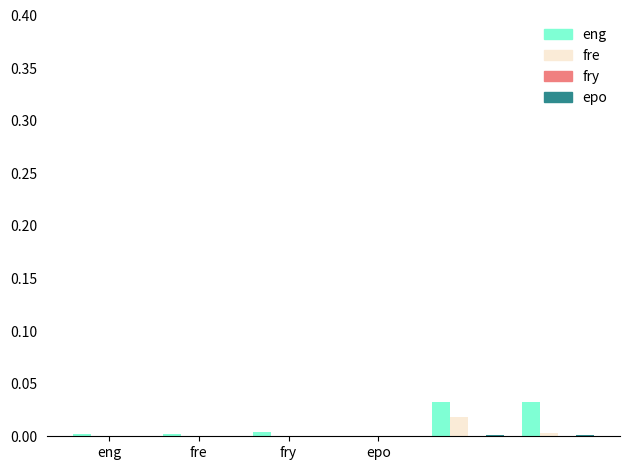

What is the label of the 6th bar from the right?

eng